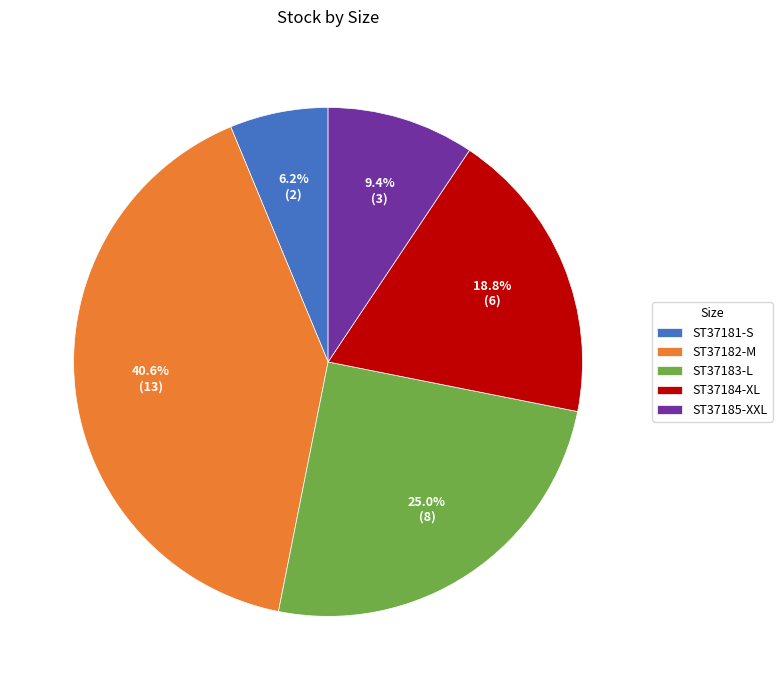

Is ST37182-M the majority of the pie?

No